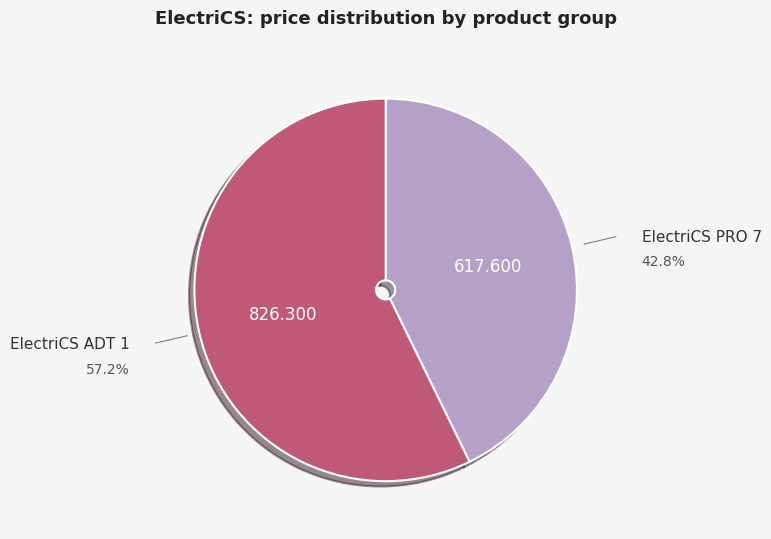

Is there any slice that represents more than half of the pie?

Yes